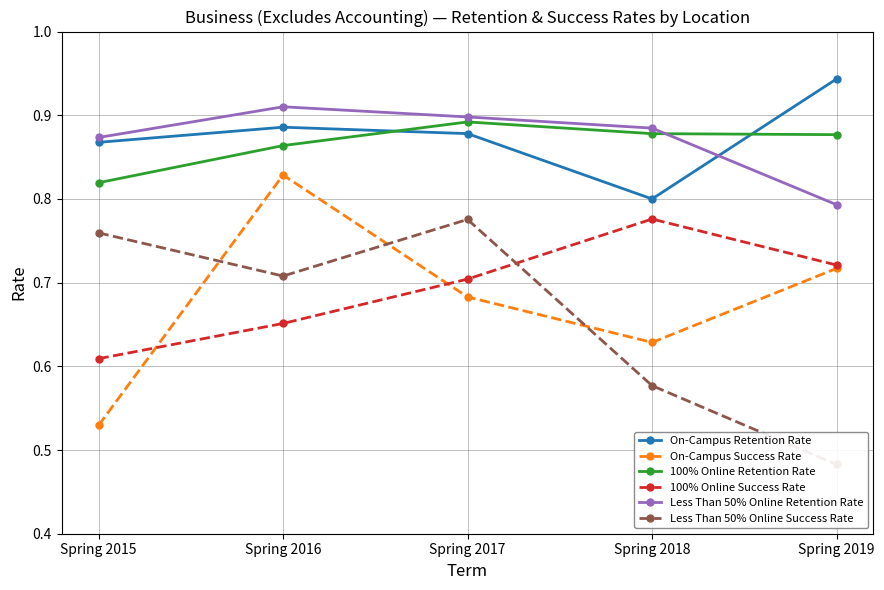

How many interior local peaks does the Less Than 50% Online Retention Rate series have?

1